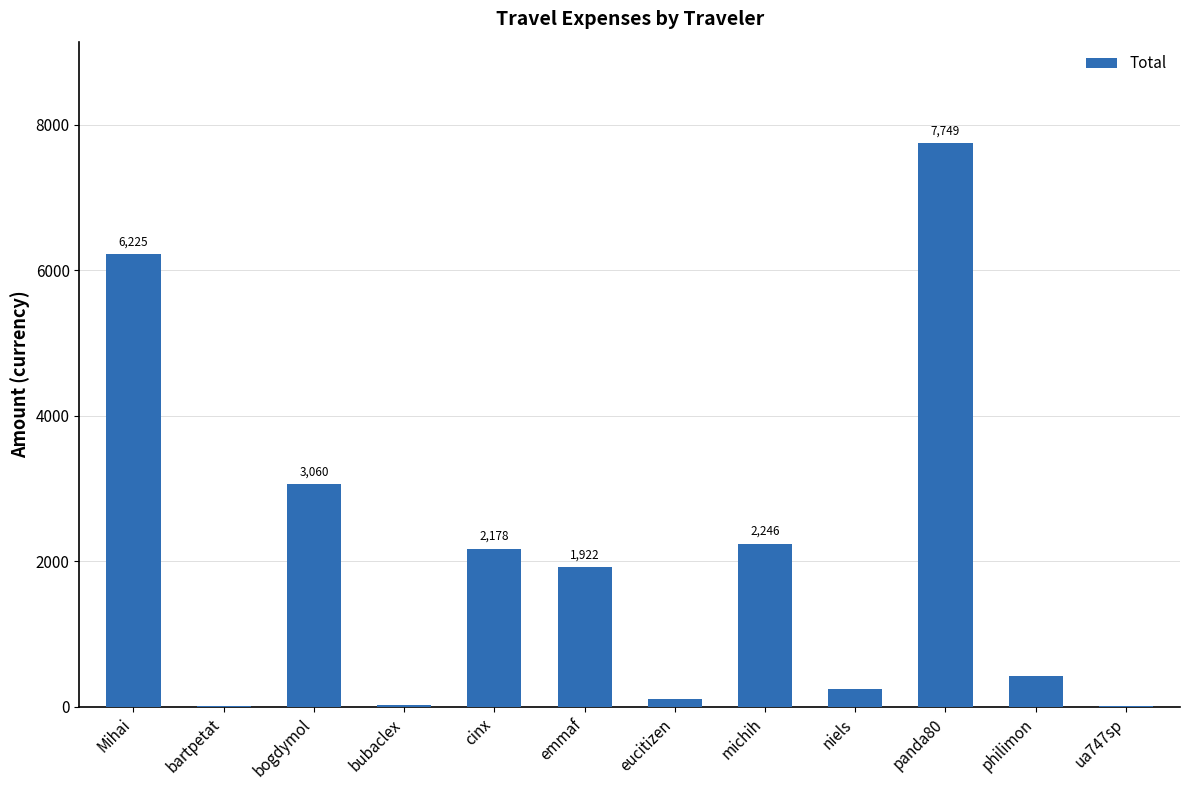

The chart shows a value of 10496.0 at panda80. True or false?

False